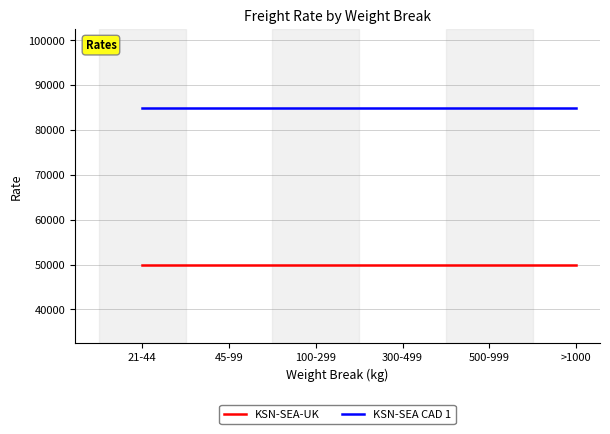

Is this an area chart (filled region under the line)?

No